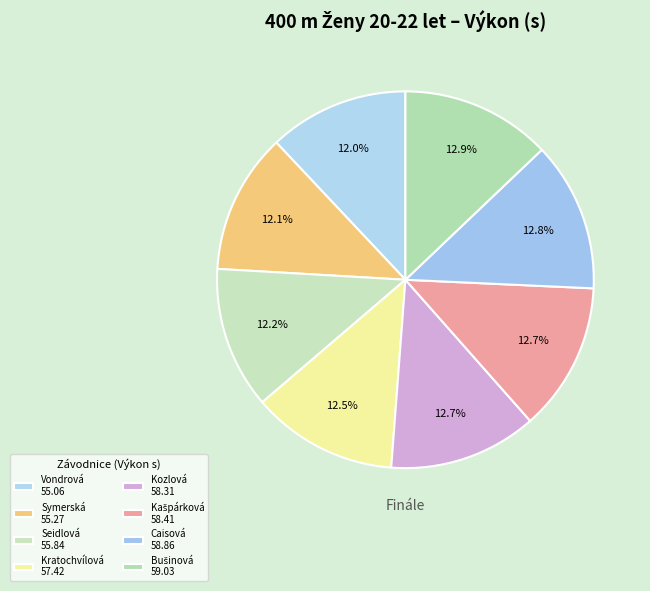

Rank the categories by value from lowest to highest.

Vondrová Lada, Symerská Alena, Seidlová Zdeňka, Kratochvílová Alžběta, Kozlová Anna, Kašpárková Tereza, Caisová Hana, Bušinová Marie